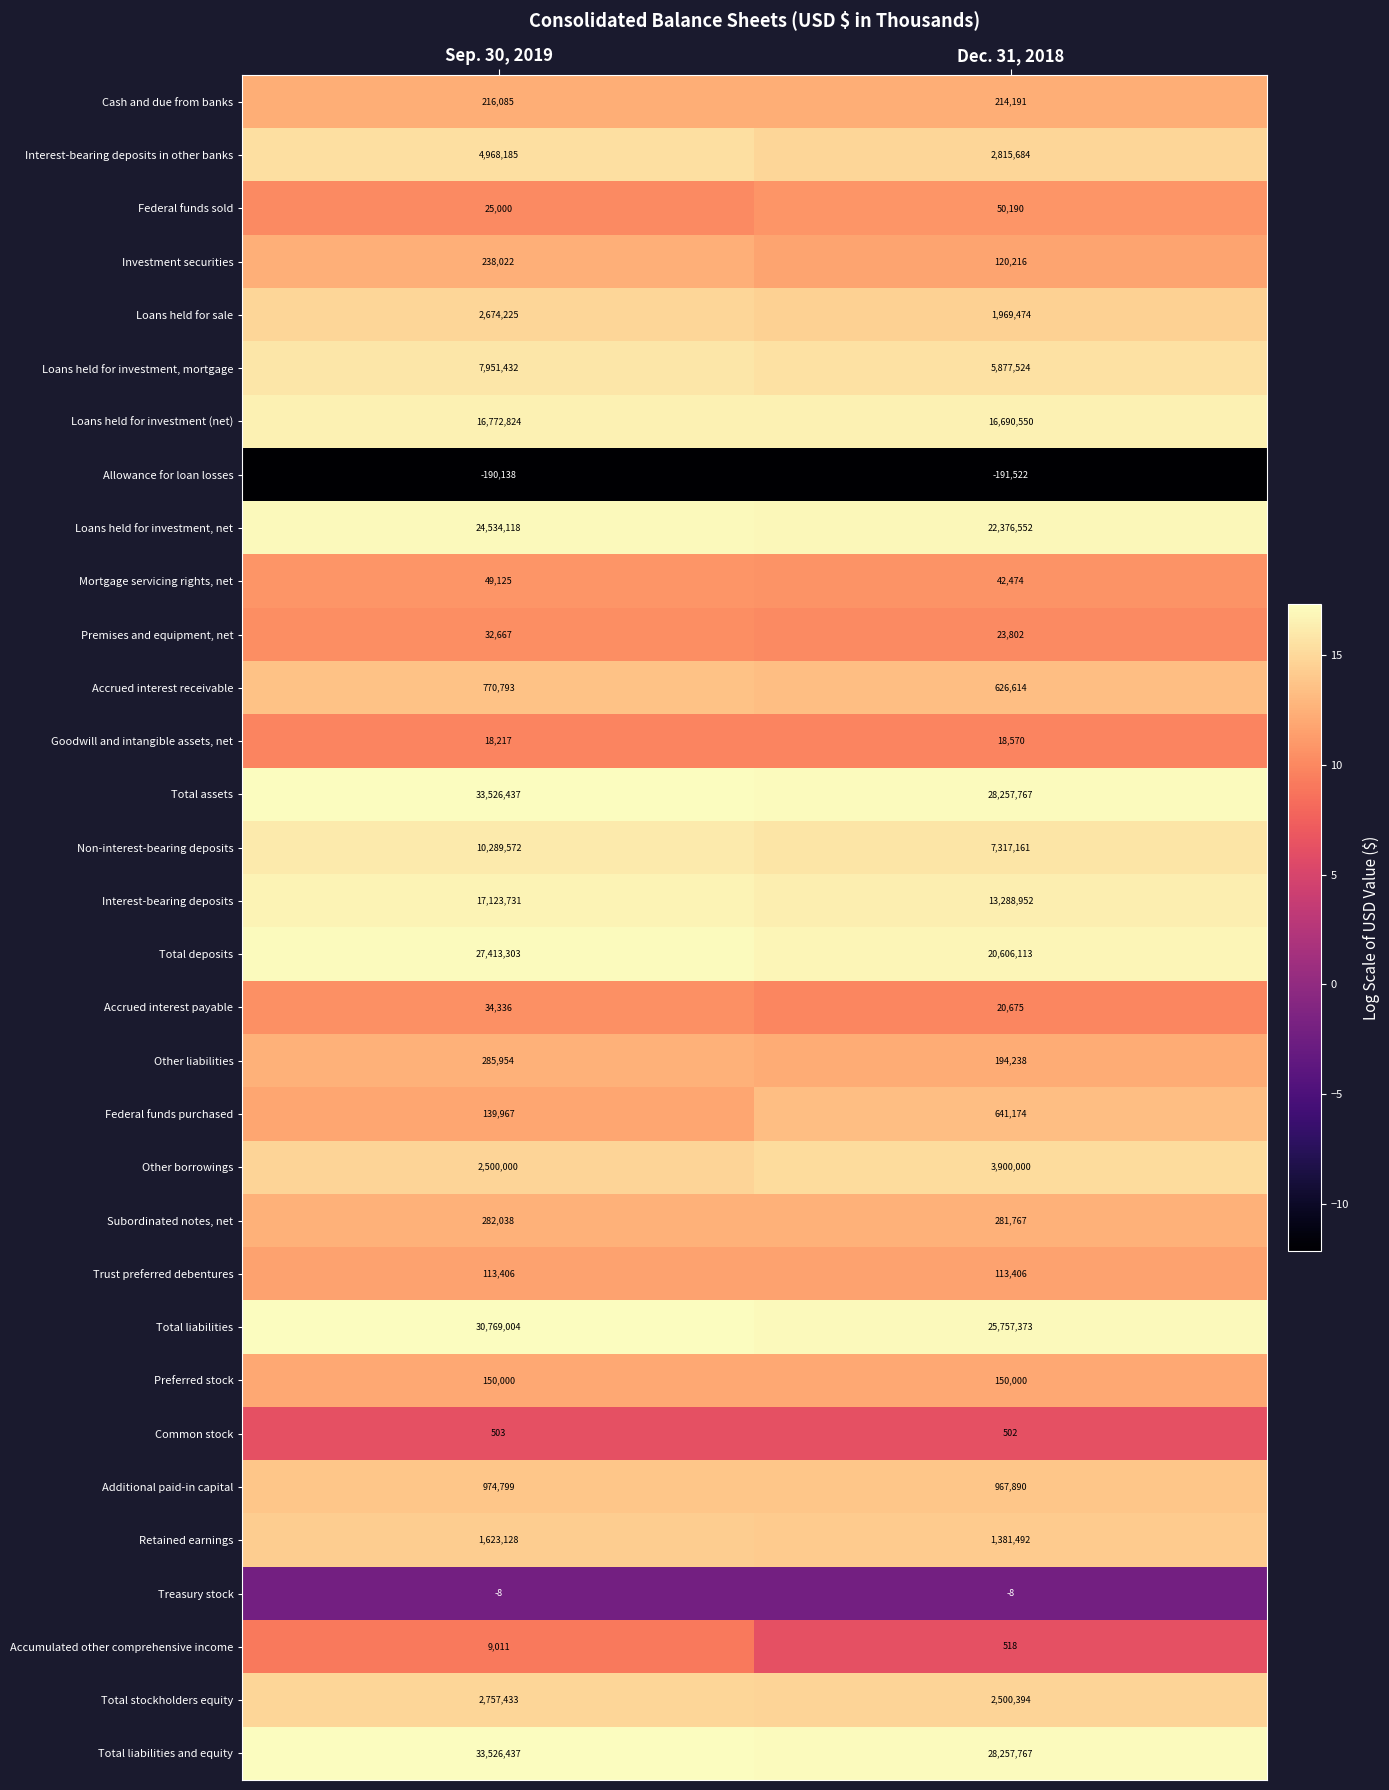

Which series has the largest range (max minus min)?

Total deposits